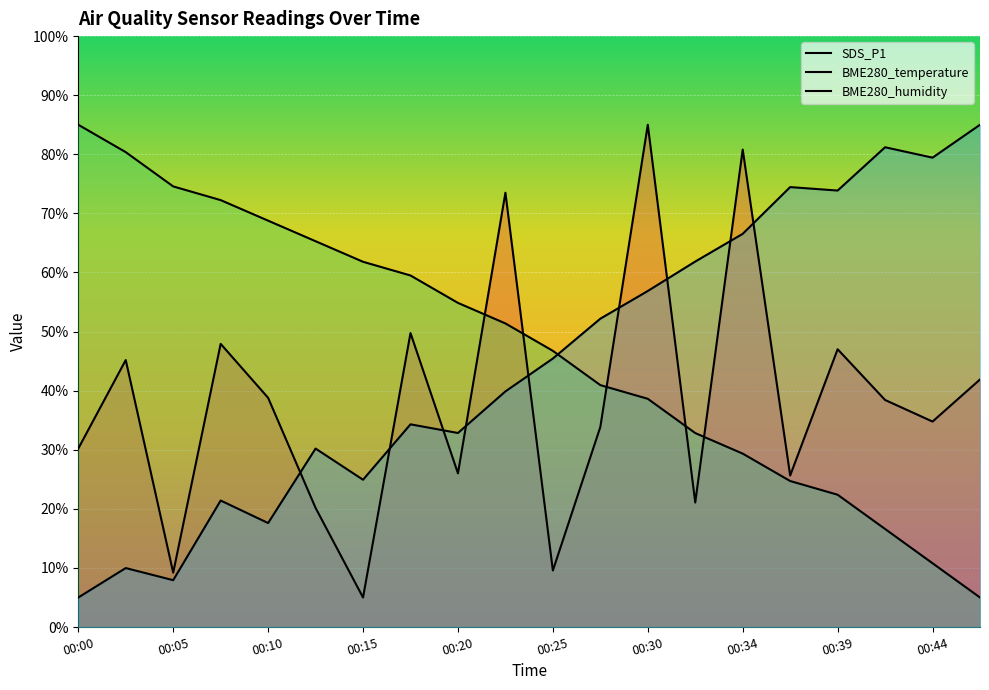

What is the value of the SDS_P1 point at the 4th from the left?

47.9